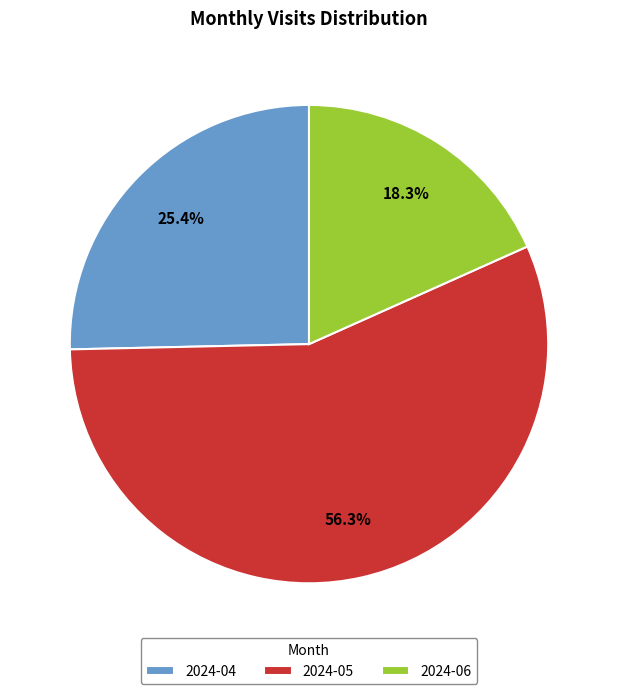

How many segments does this pie chart have?

3